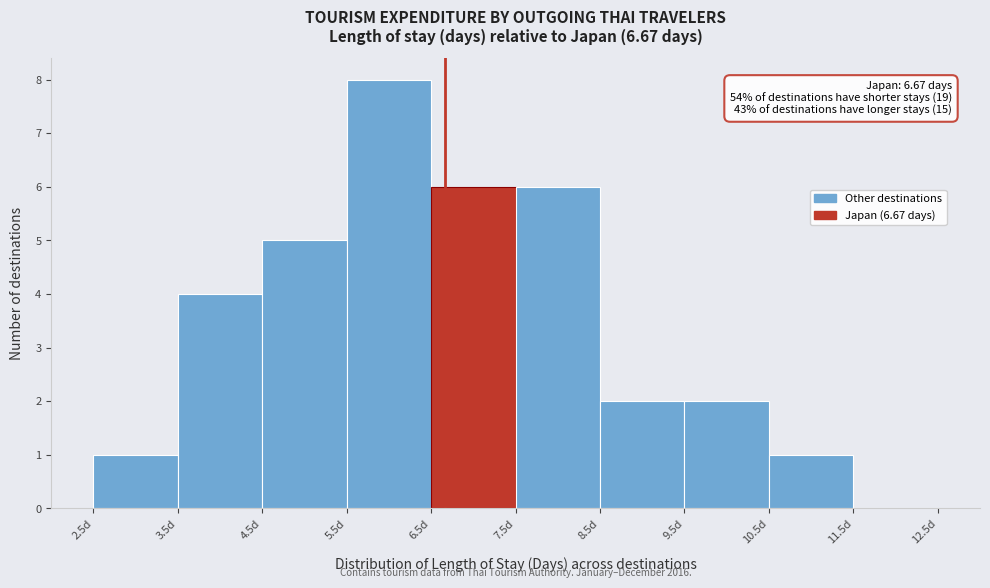

Which range on the x-axis has the tallest bar?

5.5 to 6.5